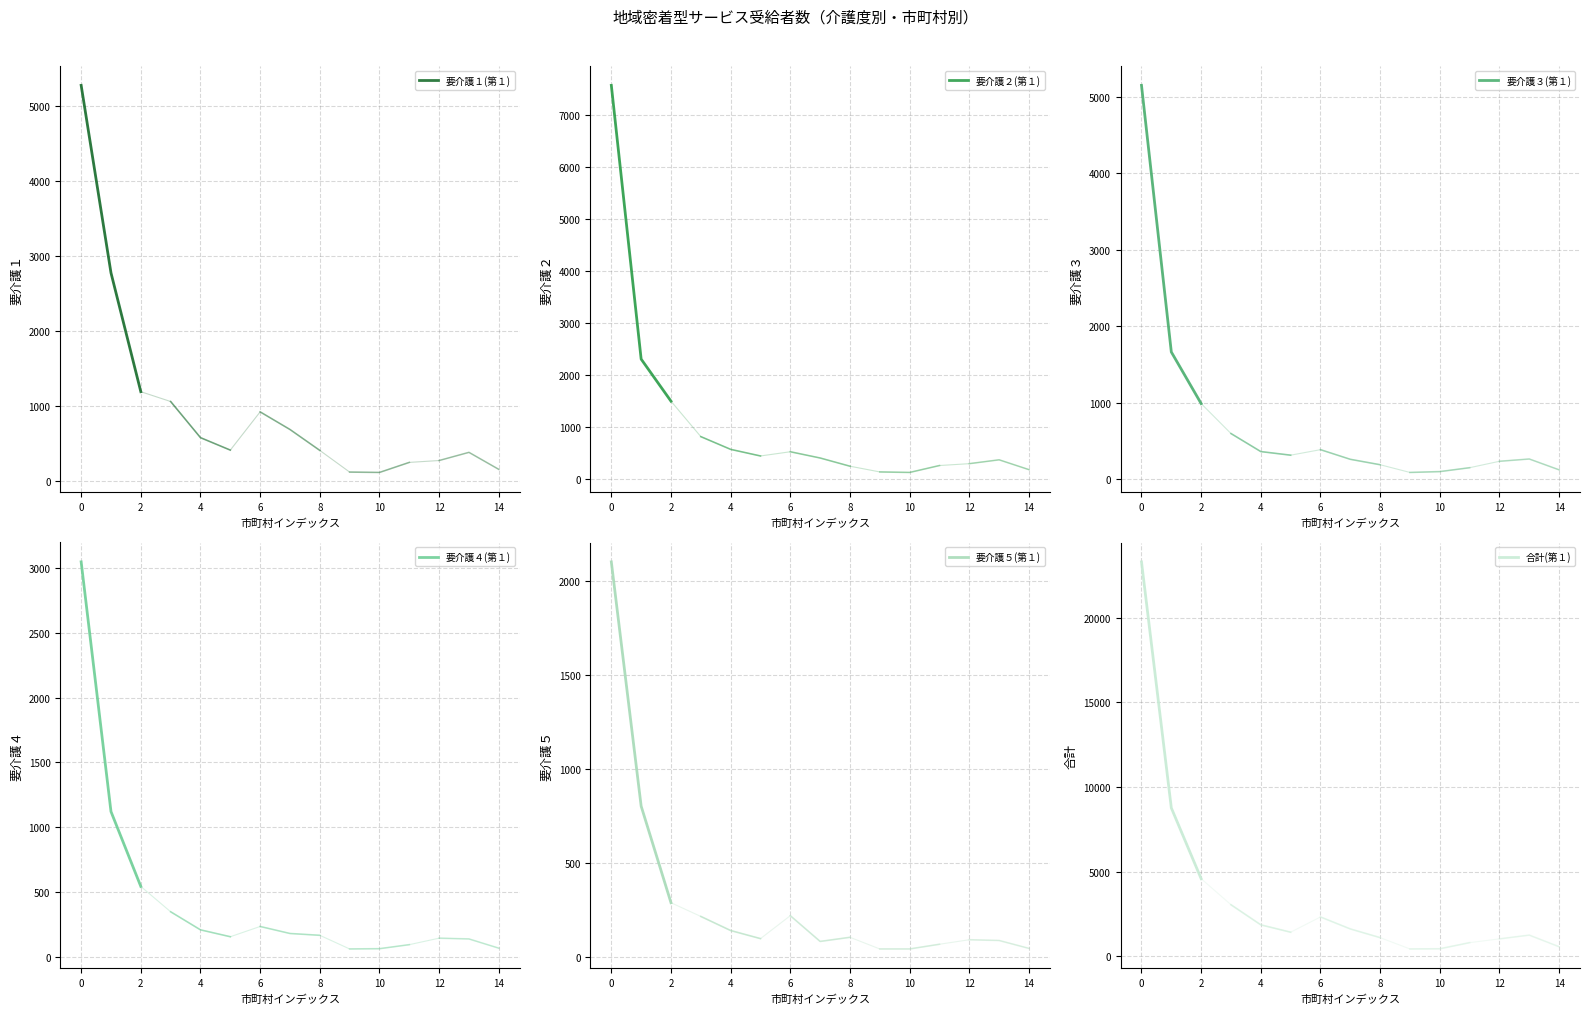

What is the lowest value of the 要介護５(第１) series?

288